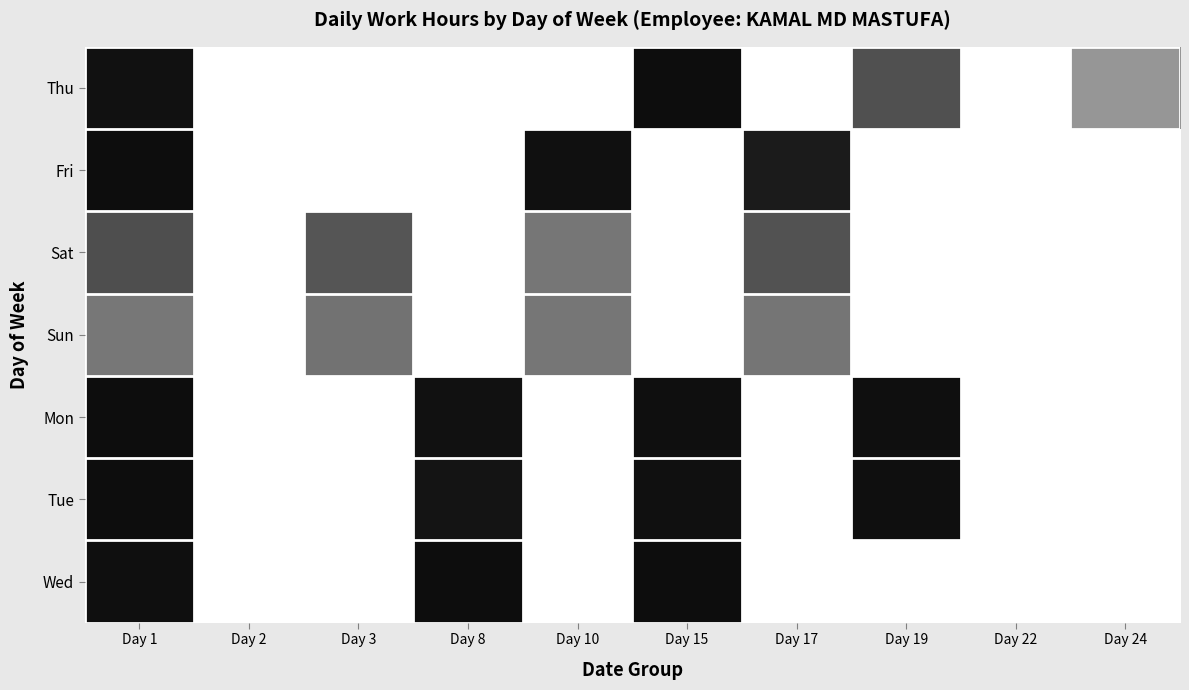

What is the difference between the highest and lowest values at Day 1?

5.2